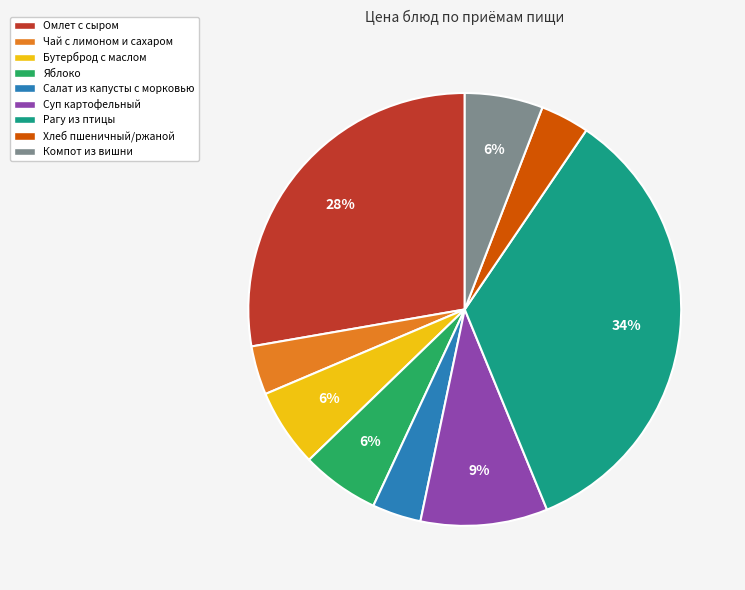

Which slice is the largest?

Рагу из птицы